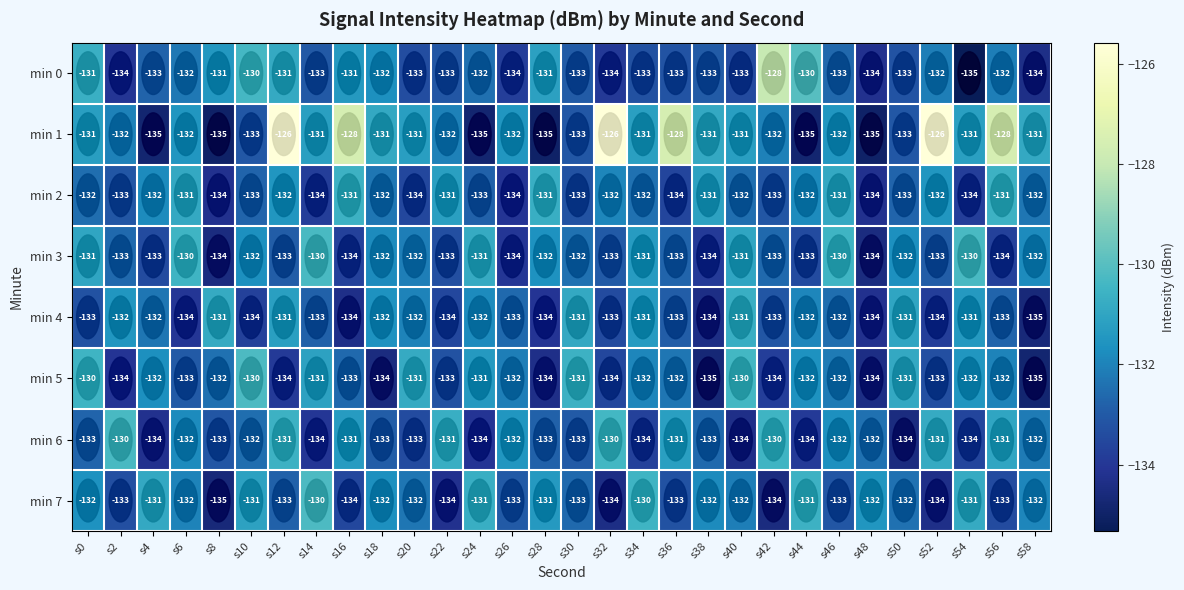

How many series are shown in this chart?

8